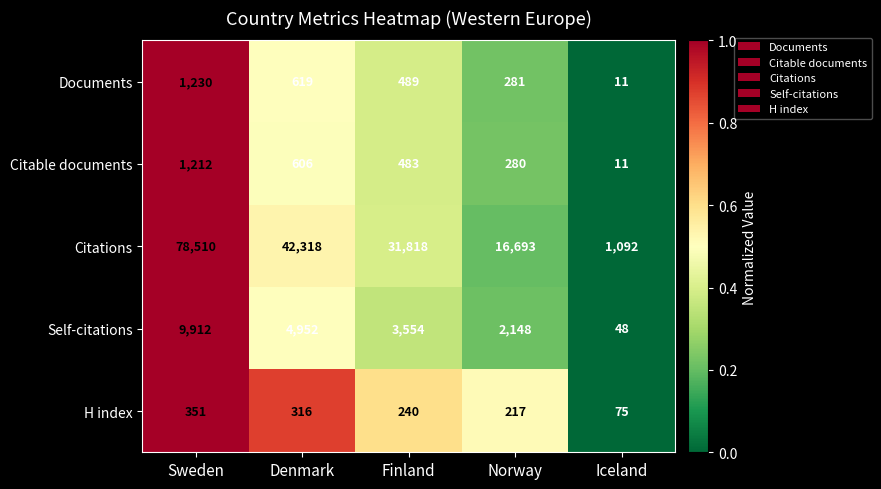

How many Citations values are between 16693 and 42318?

3